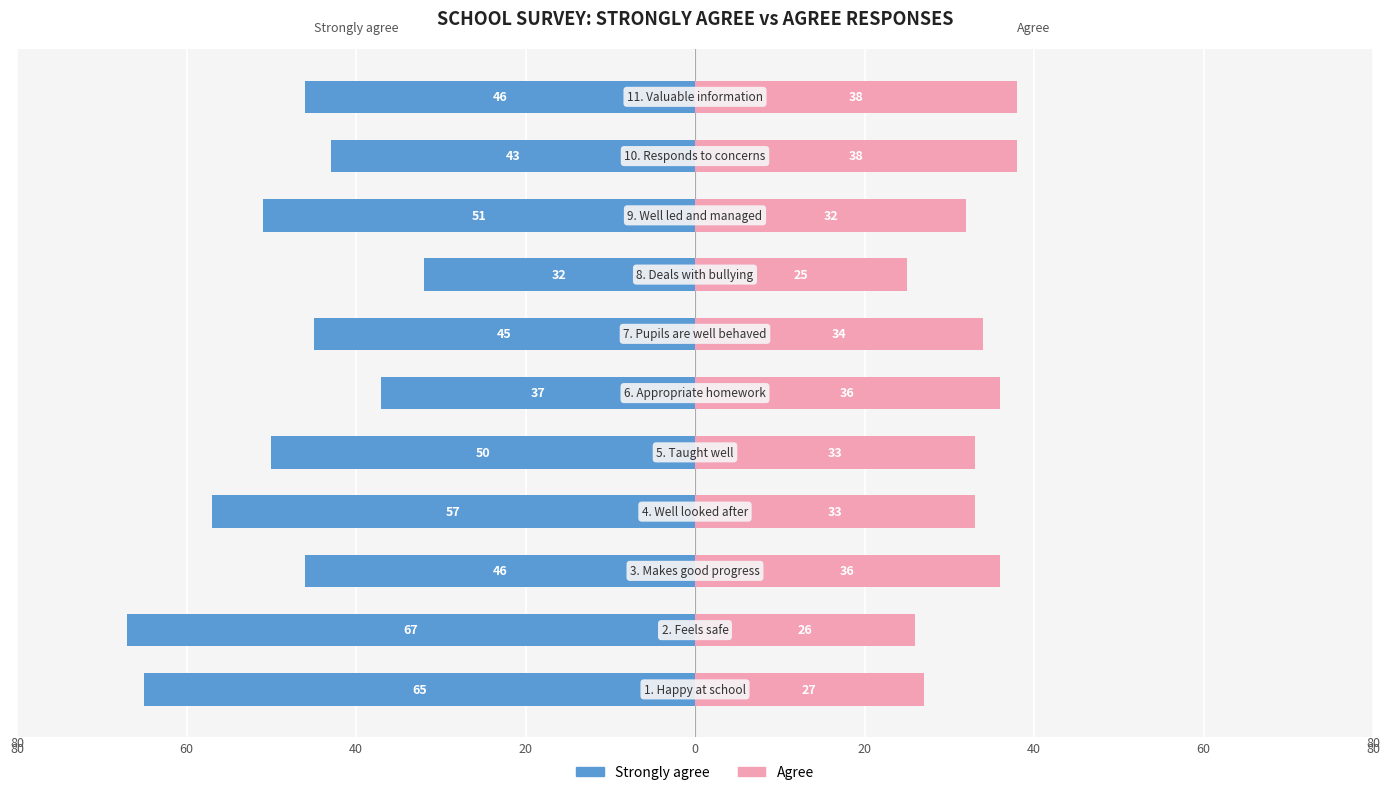

What is the minimum value shown in the chart?

-67